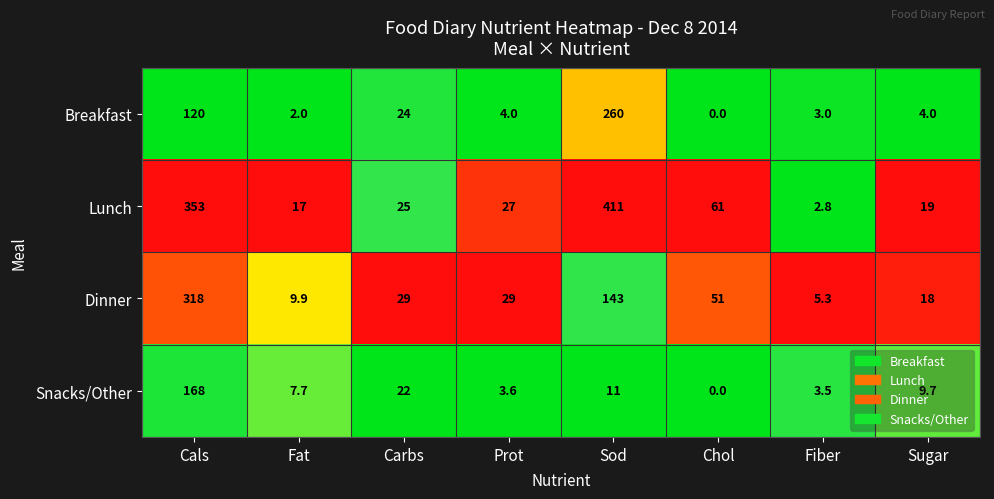

Which series has the largest range (max minus min)?

Lunch